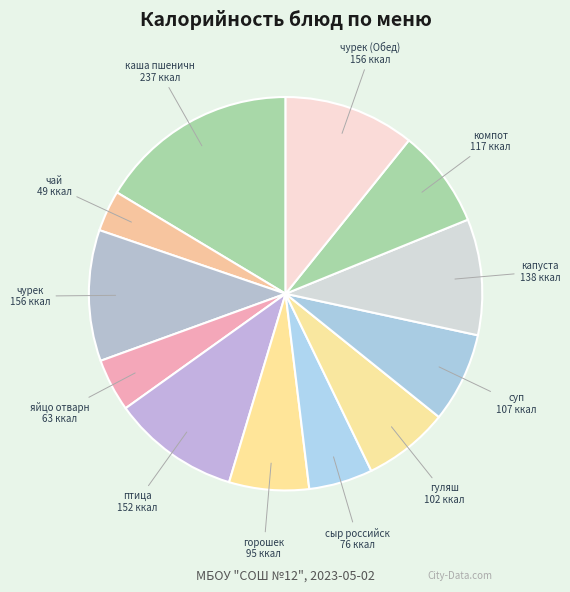

How many slices are in this pie chart?

12